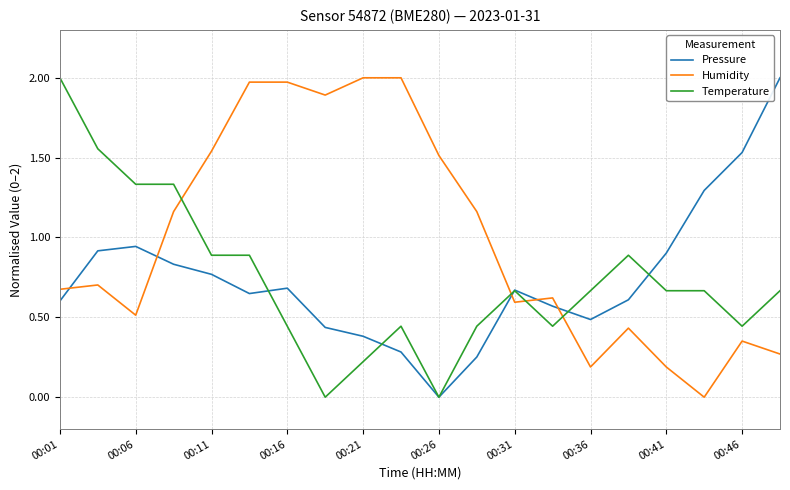

What are all the series names shown in the legend?

Pressure, Humidity, Temperature